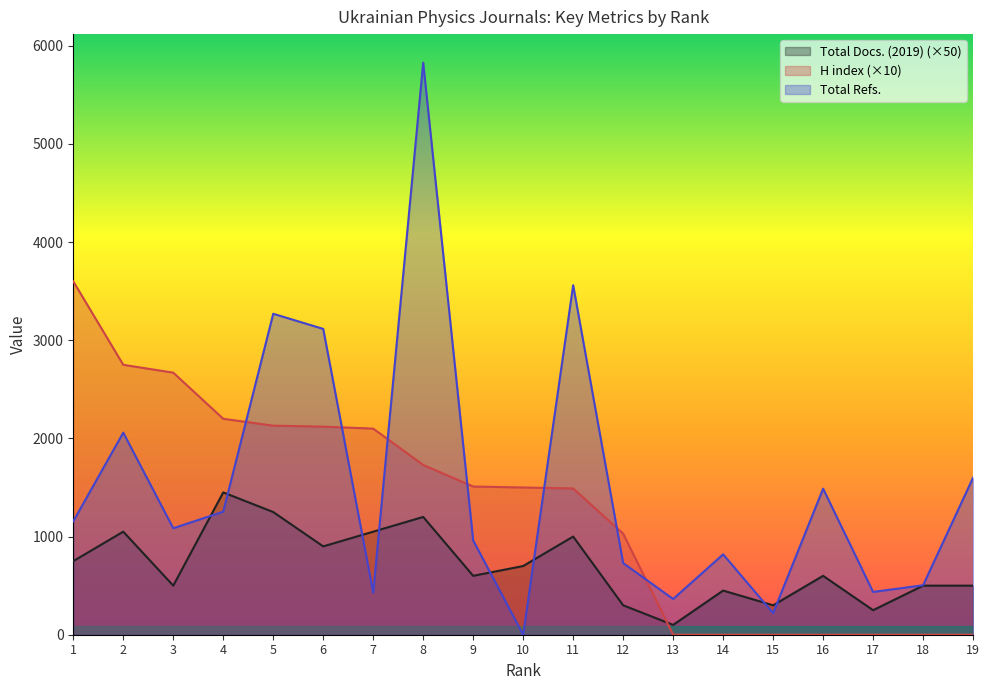

Between 1 and 5, which series saw the biggest shift?

Total Refs.